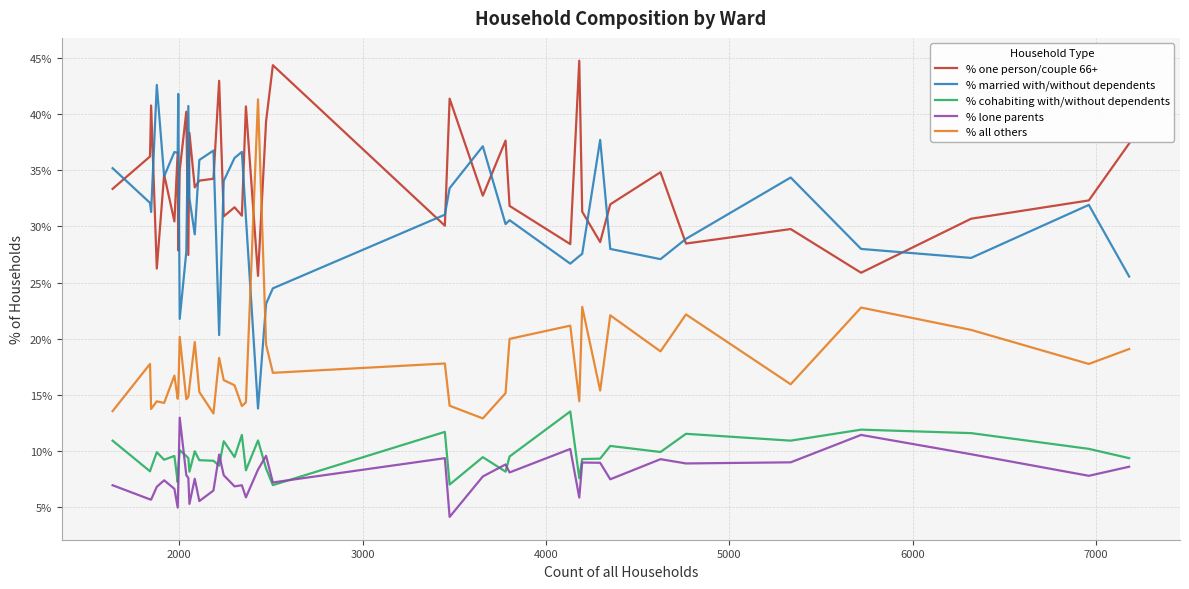

What is the maximum value shown in the chart?

44.8